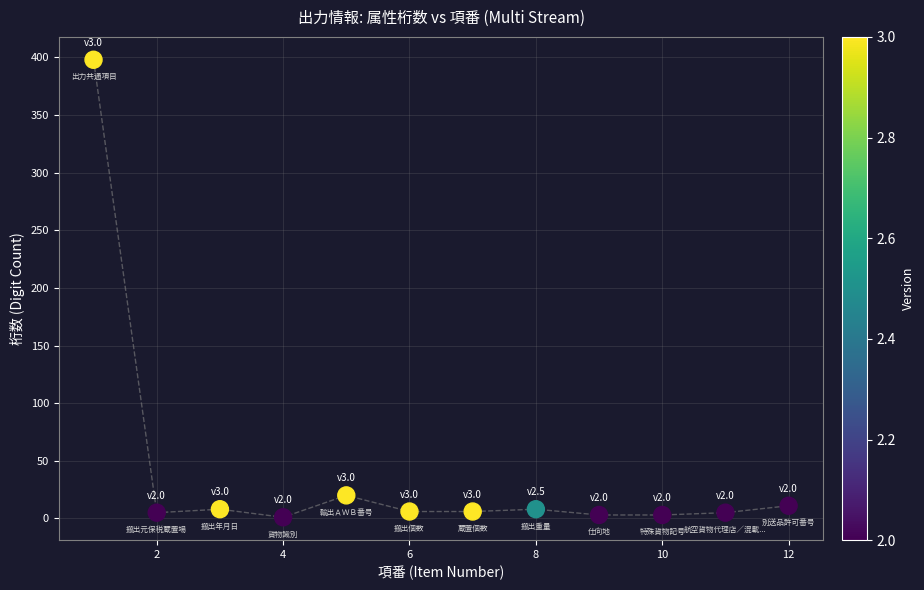

What is the average X value?

6